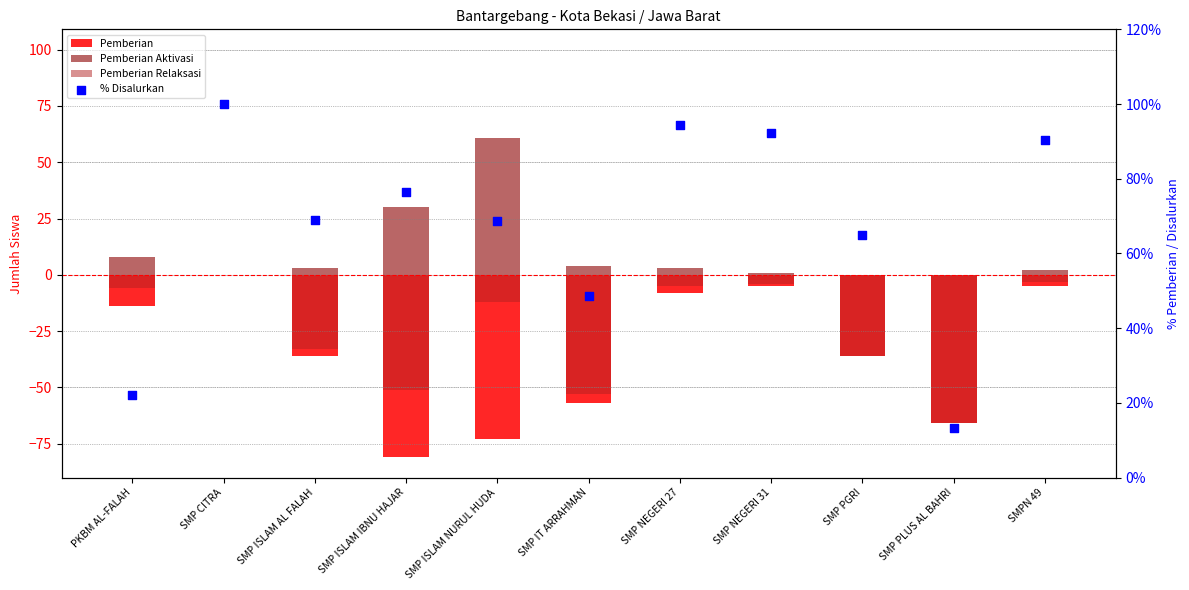

Is the value of % Disalurkan at PKBM AL-FALAH greater than the value of Pemberian Relaksasi at SMPN 49?

Yes